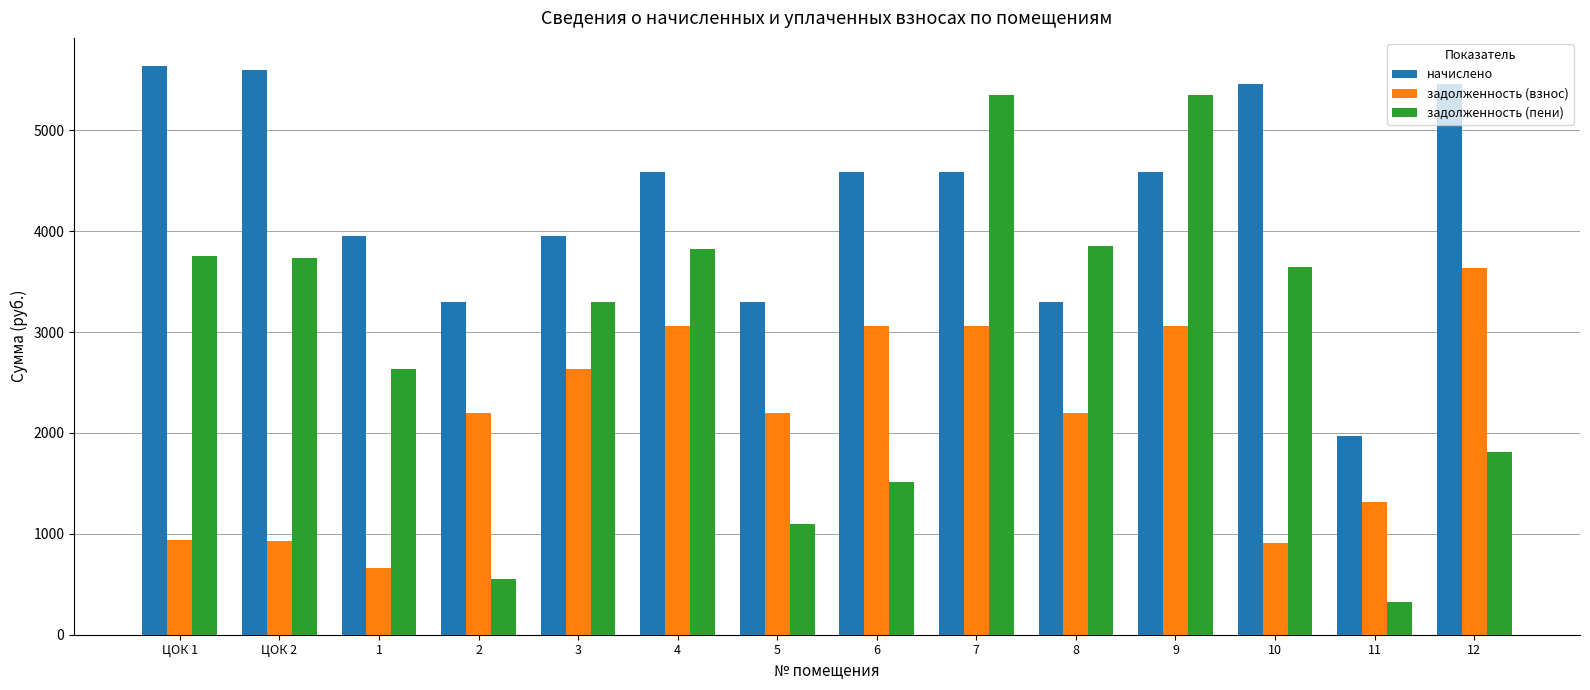

What is the value of the задолженность (пени) bar at the 9th from the left?

5355.4